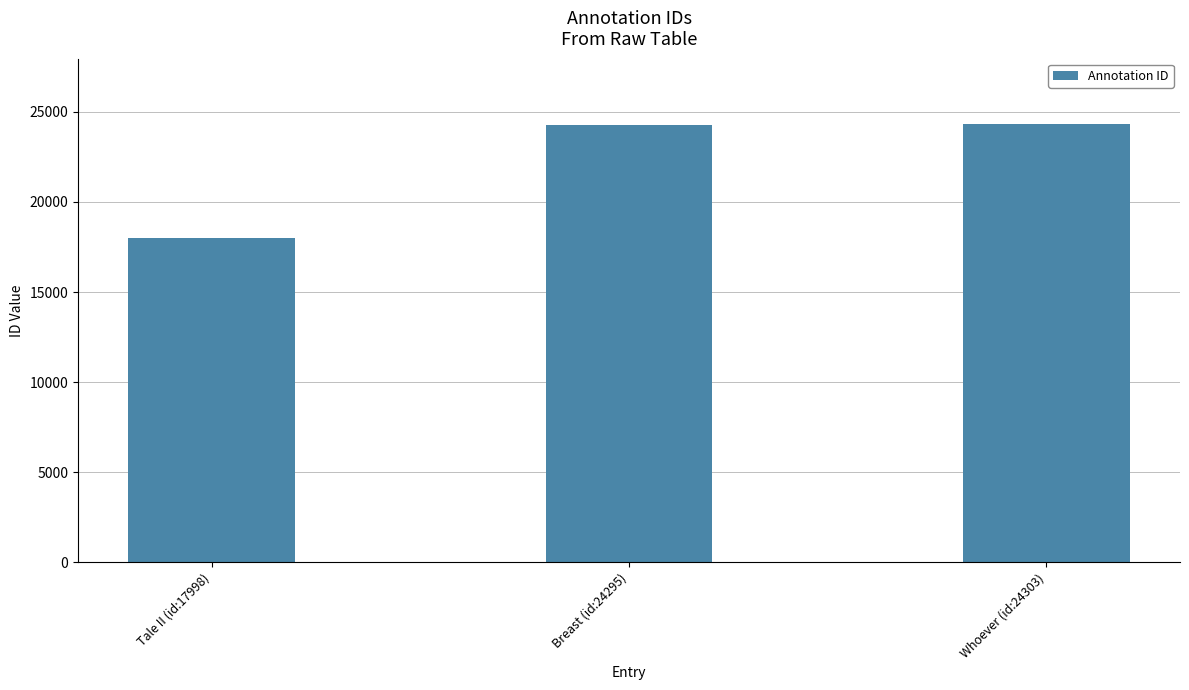

What is the sum of all values?

66596